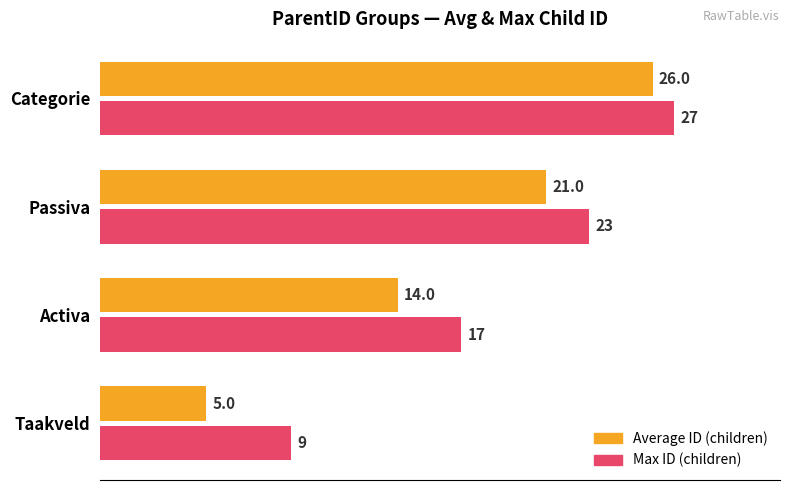

Which series has the largest range (max minus min)?

Average ID (children)